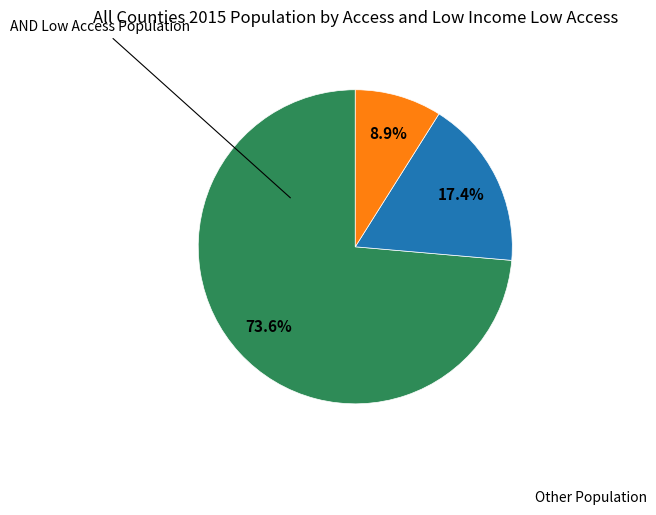

Does any single category account for the majority?

Yes